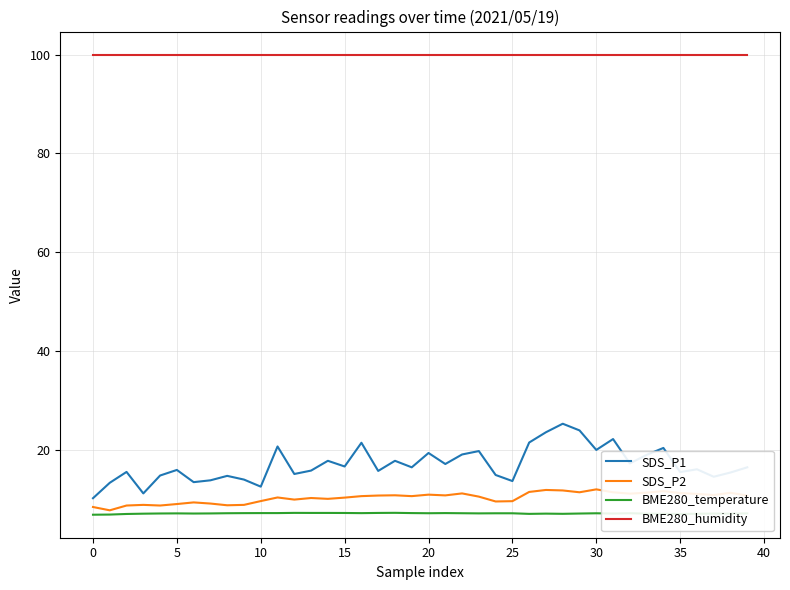

What is the maximum value for BME280_humidity?

100.0